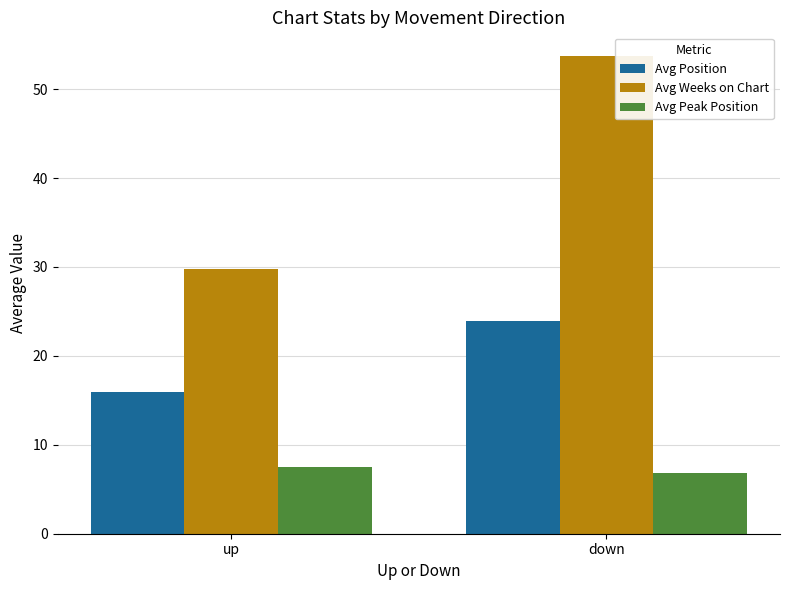

At which label does Avg Weeks on Chart first exceed 53?

down